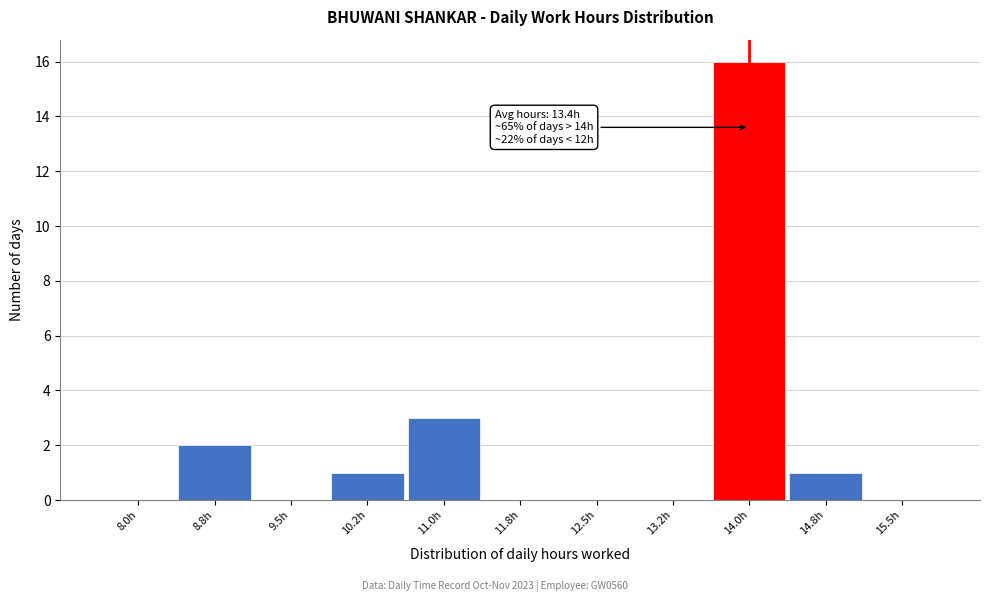

Reading left to right, list all the values displayed in this chart.

8.0h=0	8.8h=2	9.5h=0	10.2h=1	11.0h=3	11.8h=0	12.5h=0	13.2h=0	14.0h=16	14.8h=1	15.5h=0